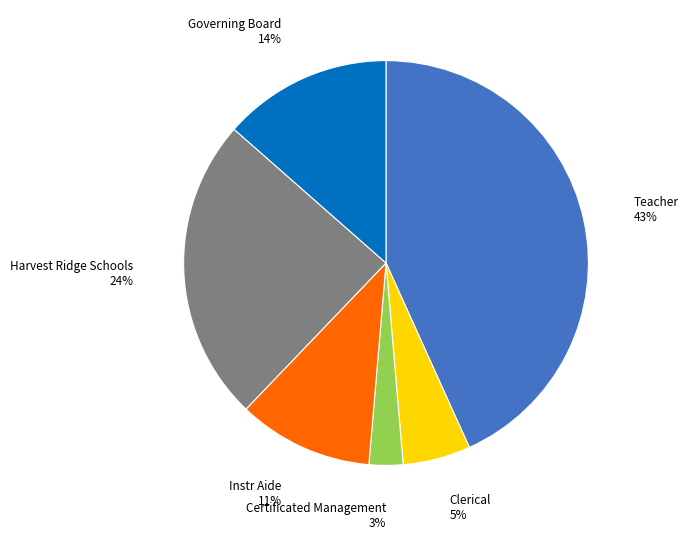

True or false: Instr Aide accounts for 11% of the total.

True